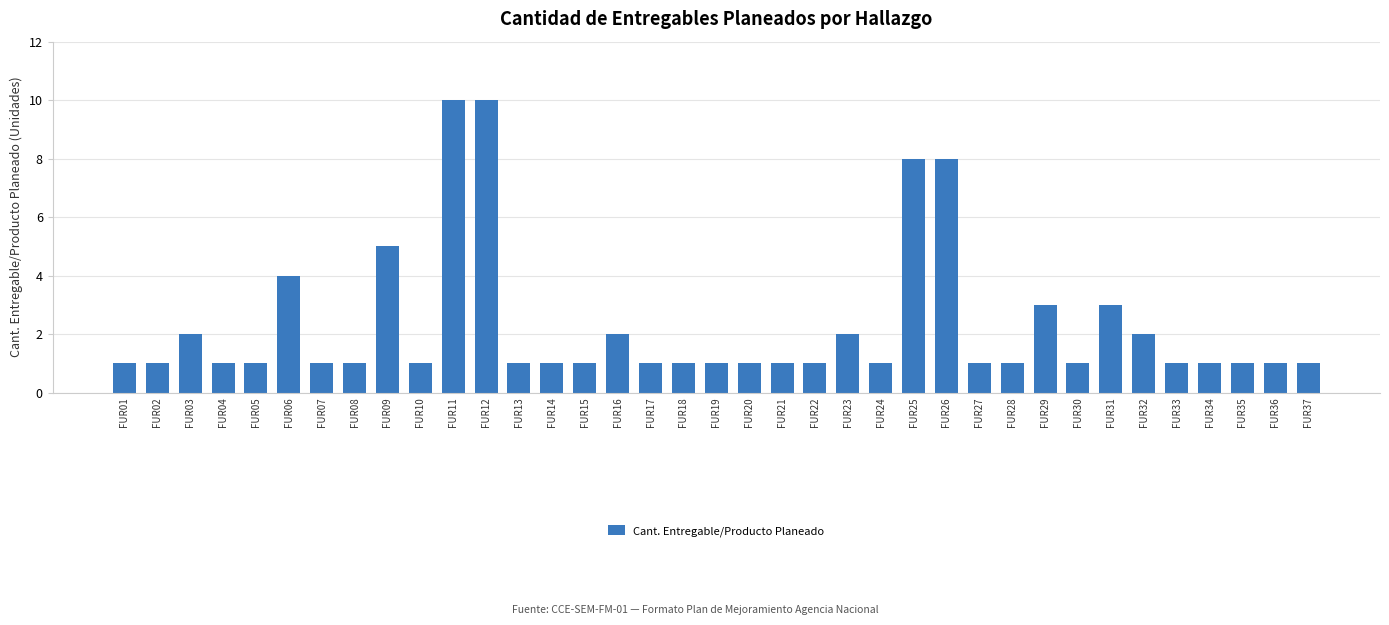

What is the value of the 32nd bar from the left?

2